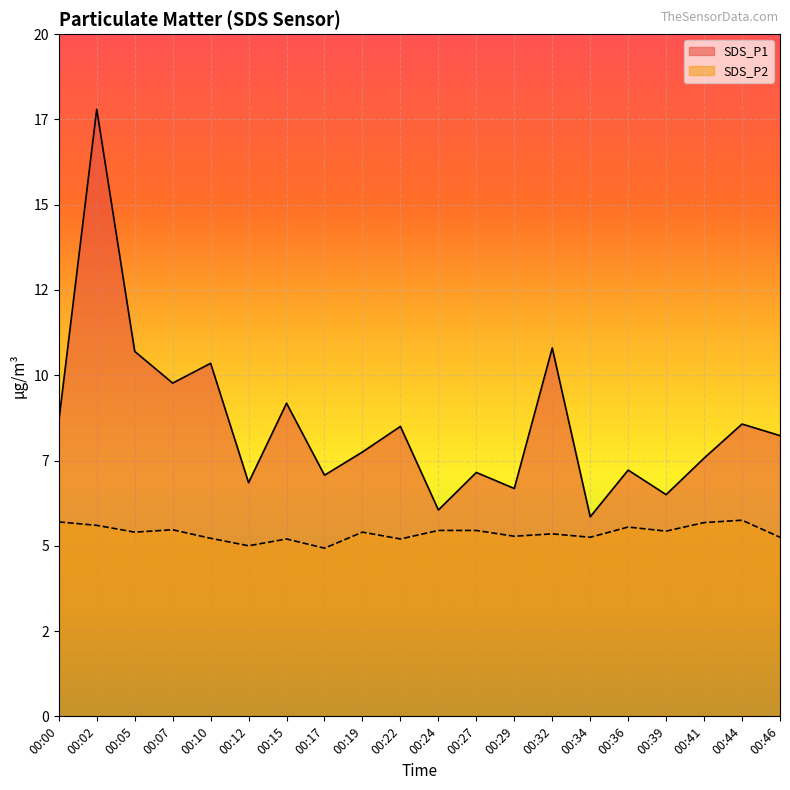

True or false: SDS_P1 and SDS_P2 cross at least once.

False